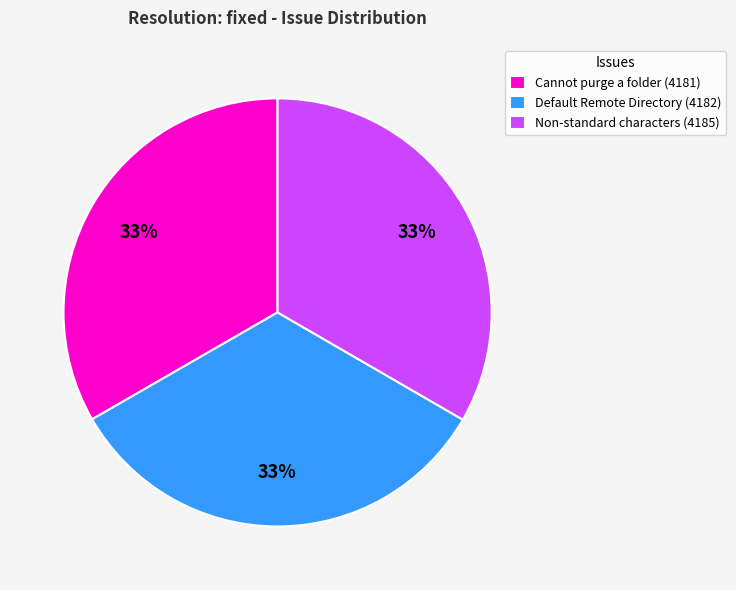

True or false: Cannot purge a folder (4181) accounts for 33% of the total.

True